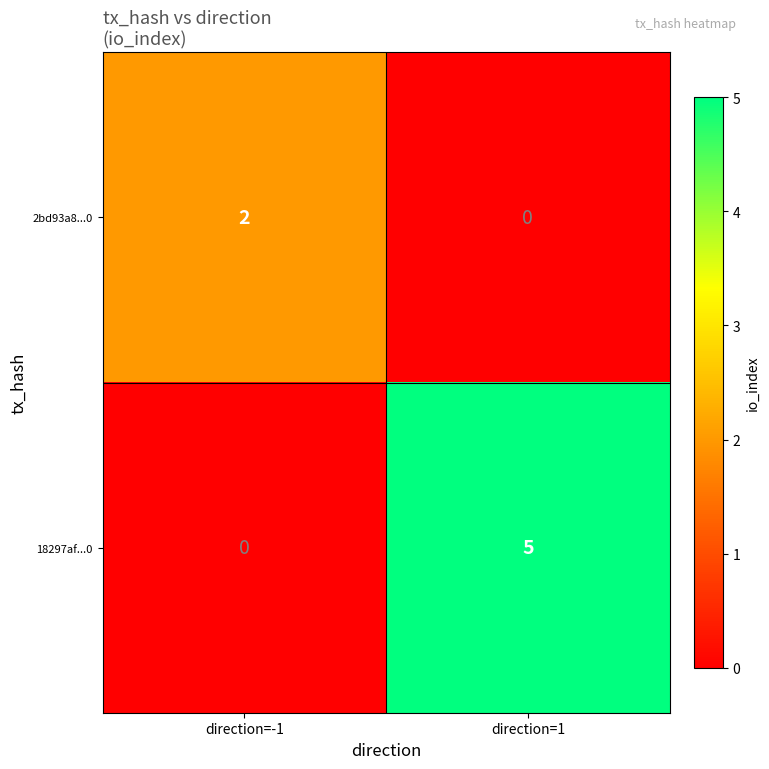

At which category does the chart reach its peak across all series?

direction=1